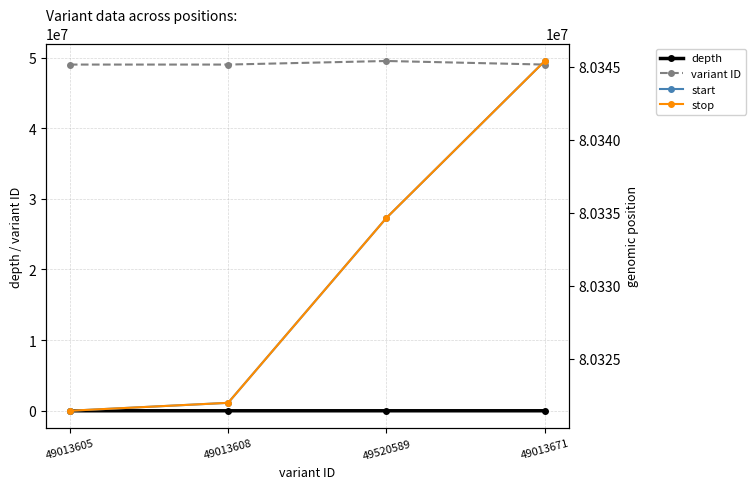

Is it true that depth equals 14 at 49013605?

False